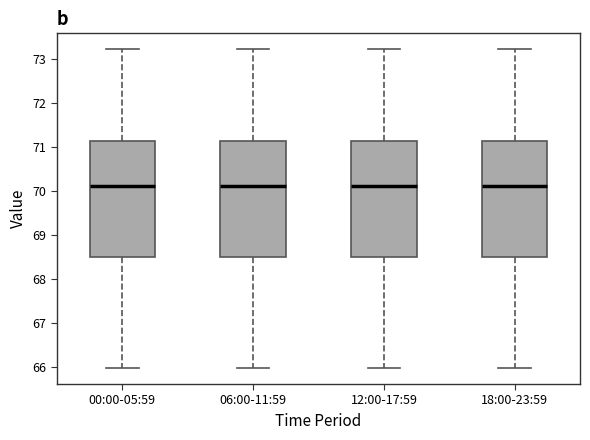

Where is the lower edge of the box for 12:00-17:59 on the y-axis? The values are not printed on the chart, so give them approximately, as read against the axis.

68.5